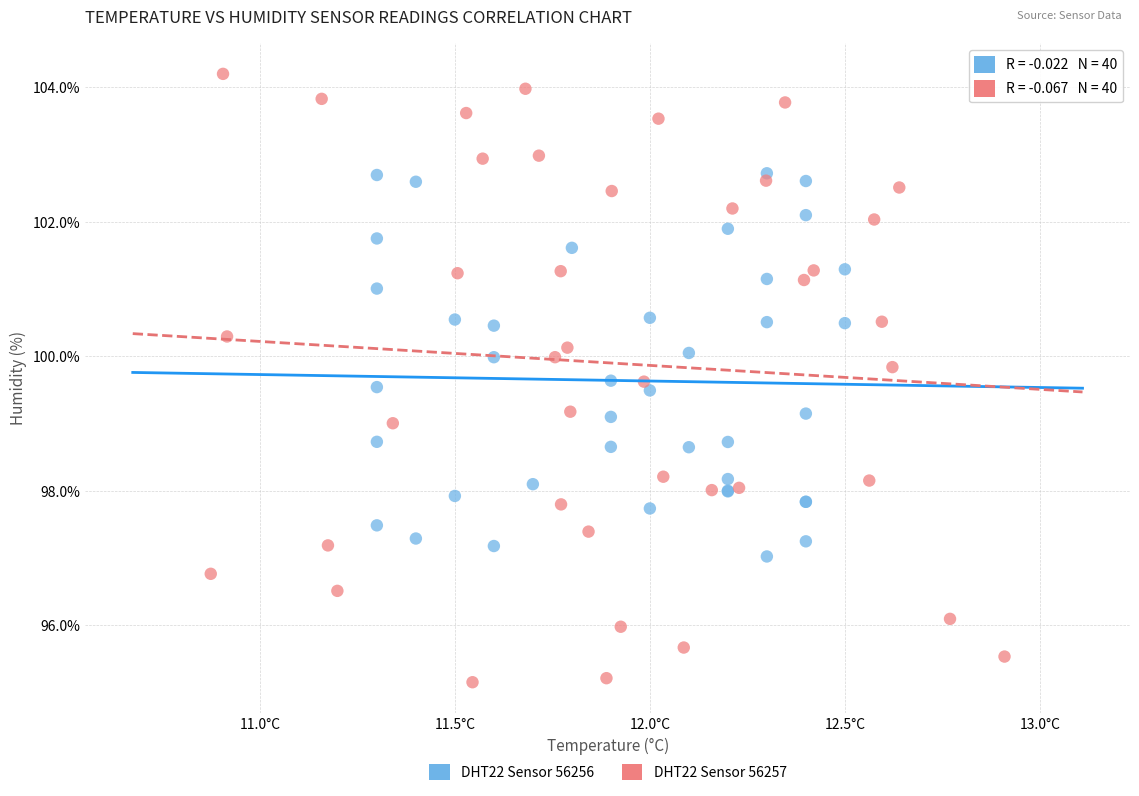

Which series has the largest Y range (max minus min)?

DHT22 Sensor 56257